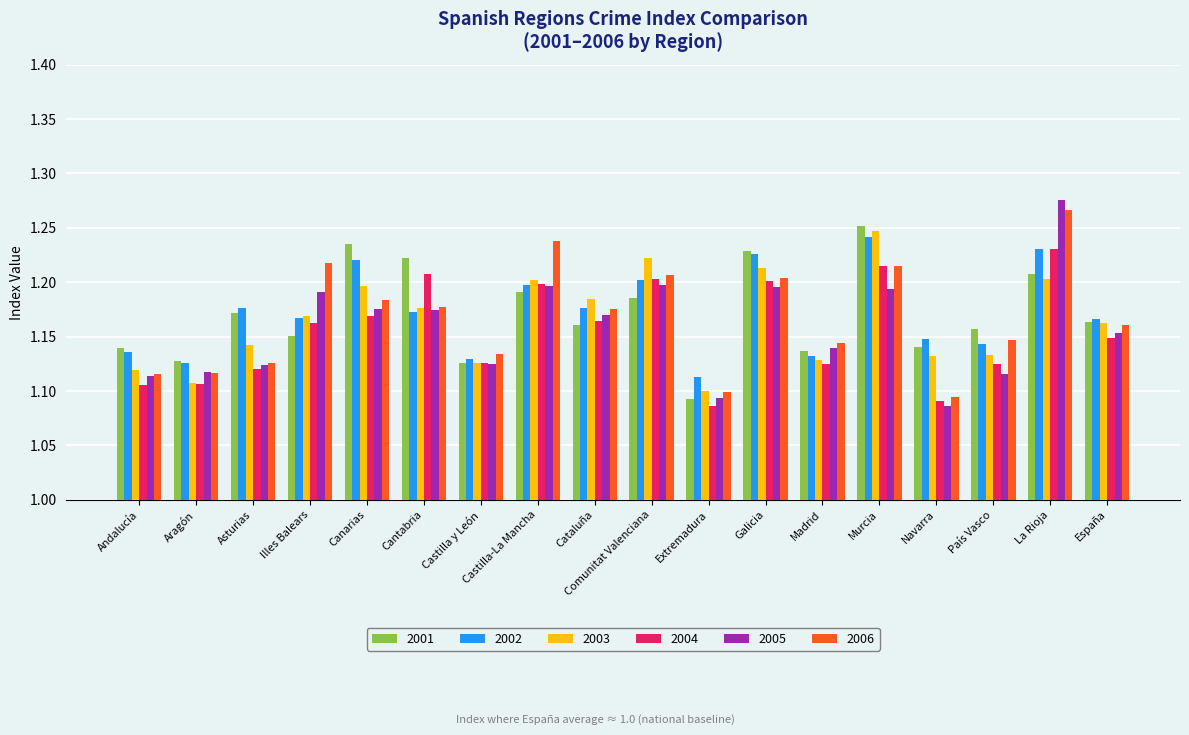

The 2003 series shows 1.2 at Castilla-La Mancha. True or false?

True